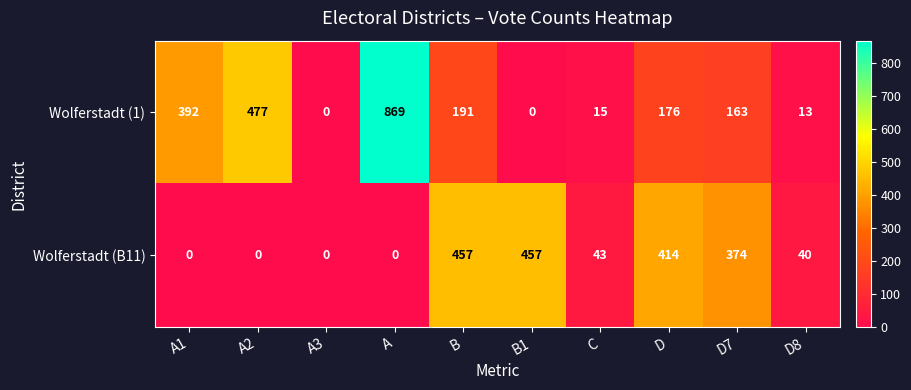

At C, list the series in order from smallest to largest.

Wolferstadt (1), Wolferstadt (B11)